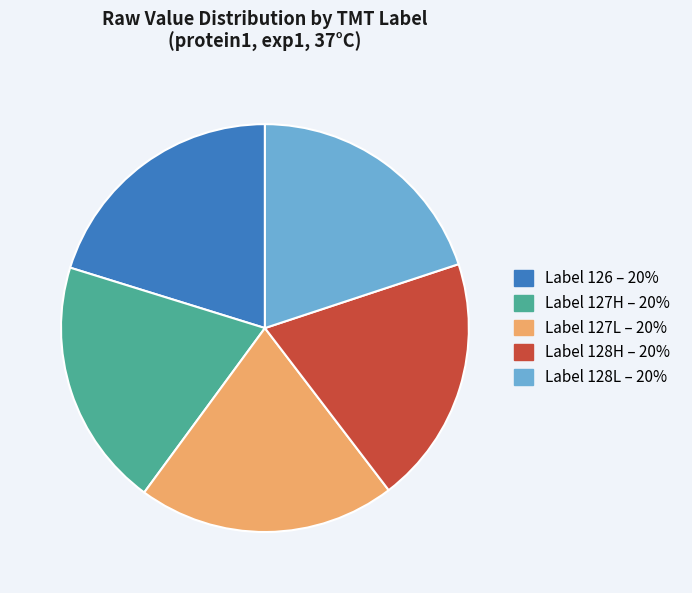

Is there any slice that represents more than half of the pie?

No